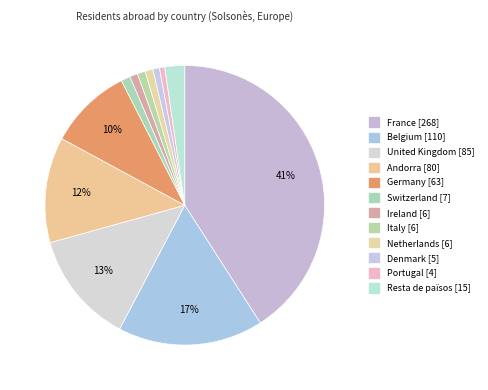

To the nearest percent, what is the combined percentage of Andorra and France?

53%